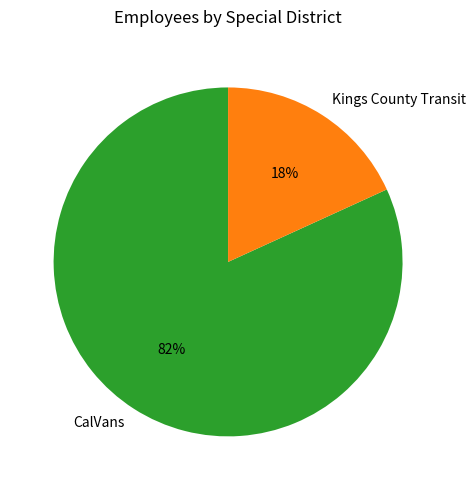

Count the number of slices in the pie.

2